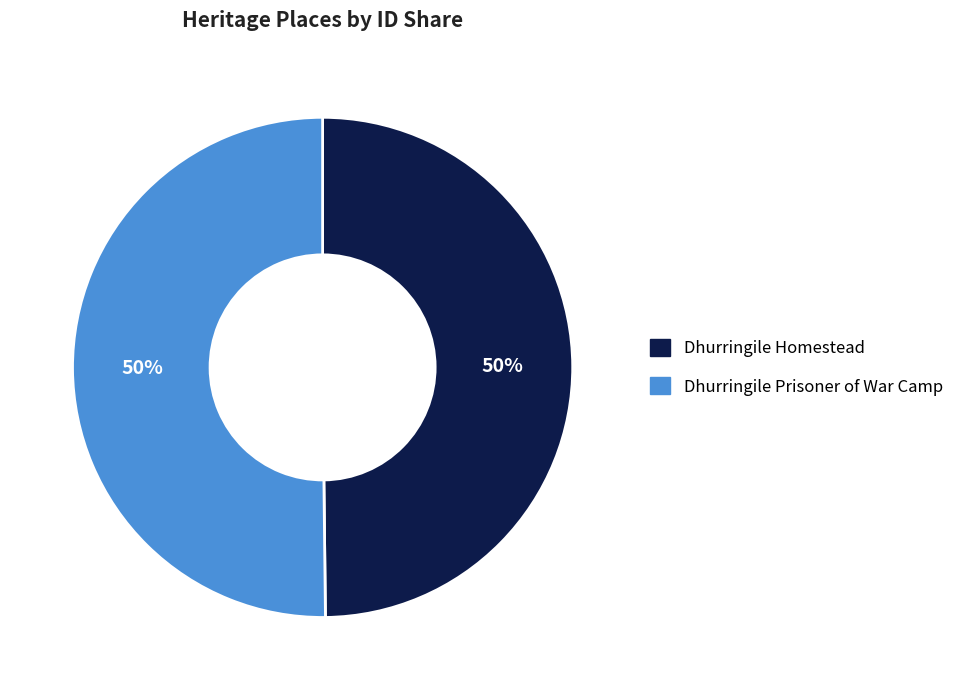

Approximately how many times larger is the value at Dhurringile Prisoner of War Camp compared to Dhurringile Homestead?

1.0